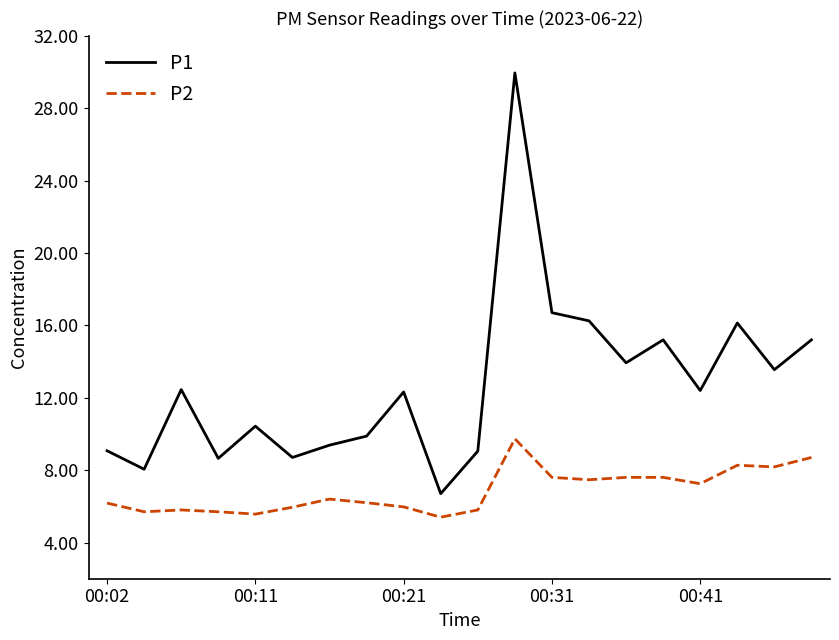

Which series has the largest total across all categories?

P1